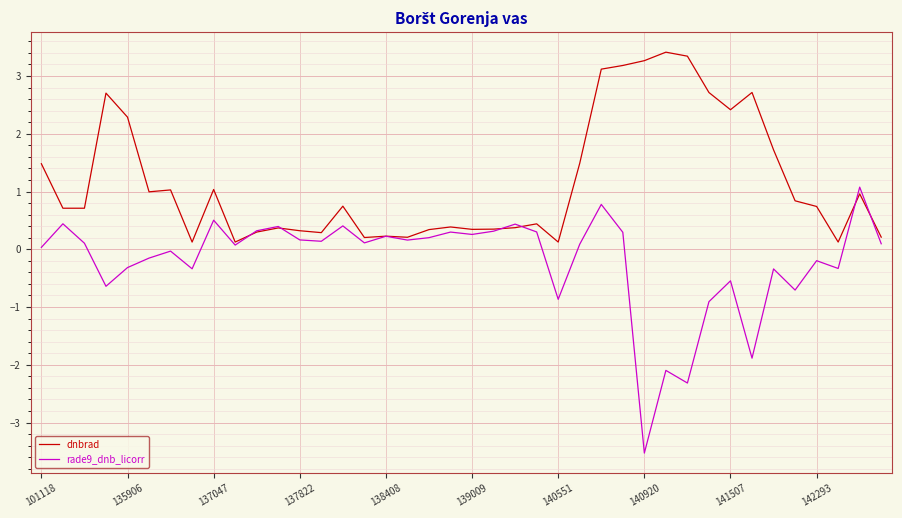

Rank the series by their maximum value, from lowest to highest.

rade9_dnb_licorr, dnbrad